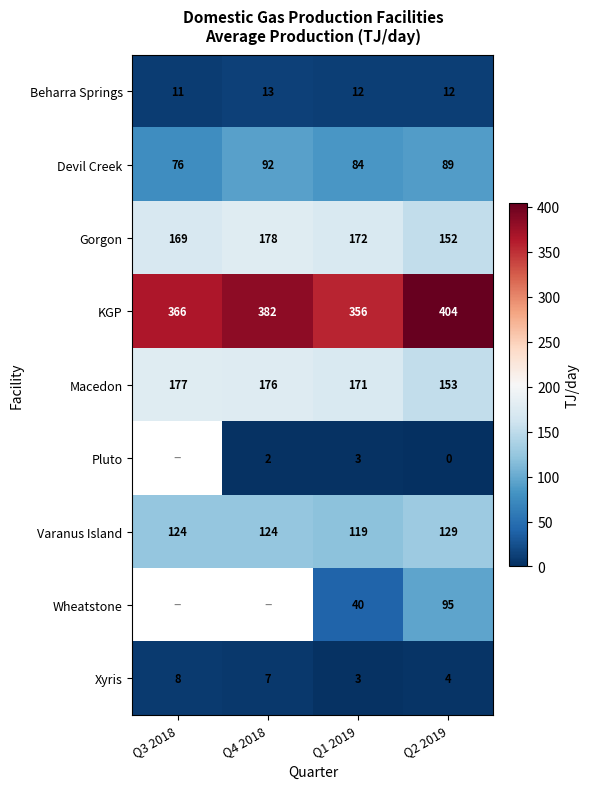

List the labels in order of Gorgon value, largest first.

Q4 2018, Q1 2019, Q3 2018, Q2 2019